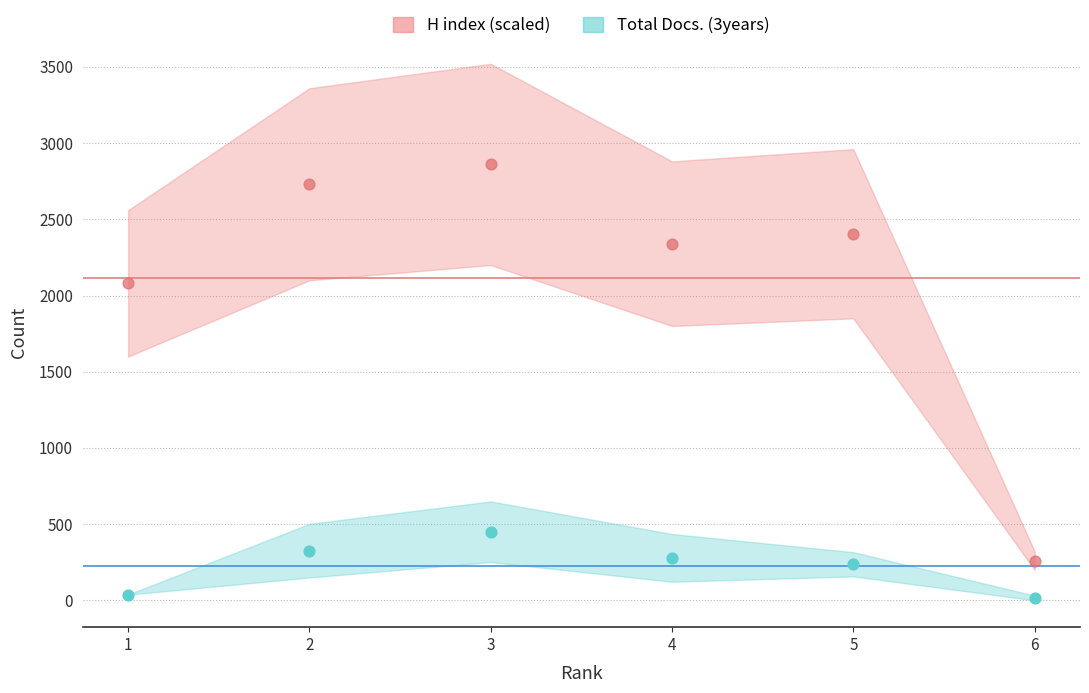

Which series has the widest spread of Y values?

H index